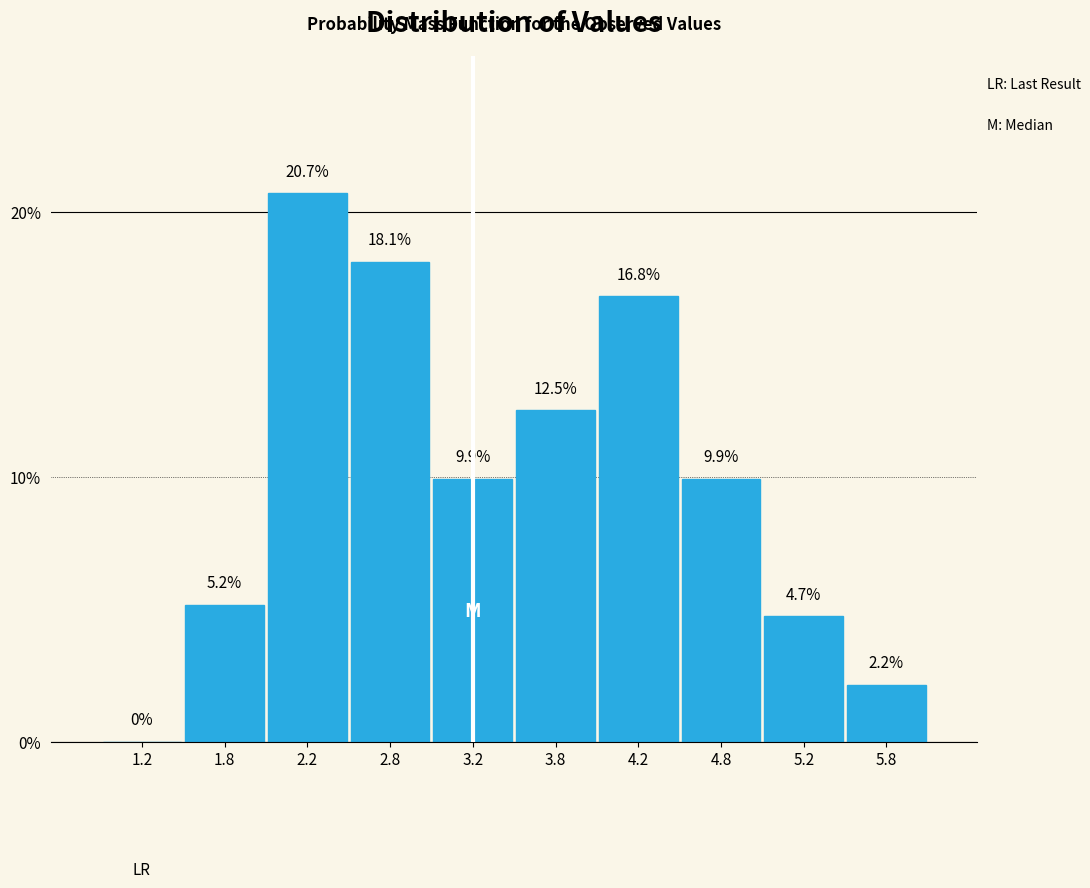

Reading left to right, list every bar in this chart as the range it spans on the x-axis followed by its height.

1.0 to 1.5: 0.0
1.5 to 2.0: 5.2
2.0 to 2.5: 20.7
2.5 to 3.0: 18.1
3.0 to 3.5: 9.9
3.5 to 4.0: 12.5
4.0 to 4.5: 16.8
4.5 to 5.0: 9.9
5.0 to 5.5: 4.7
5.5 to 6.0: 2.2